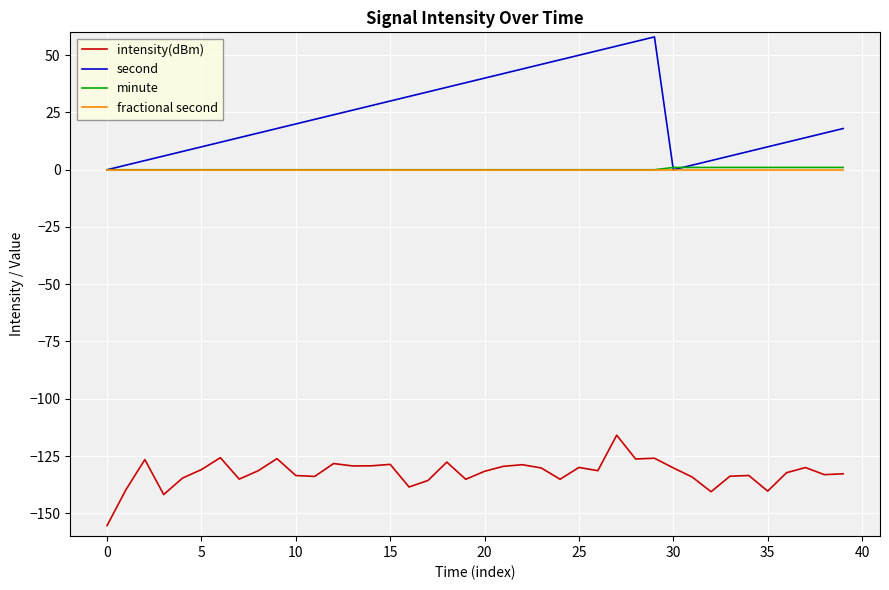

Which series has the largest total across all categories?

second